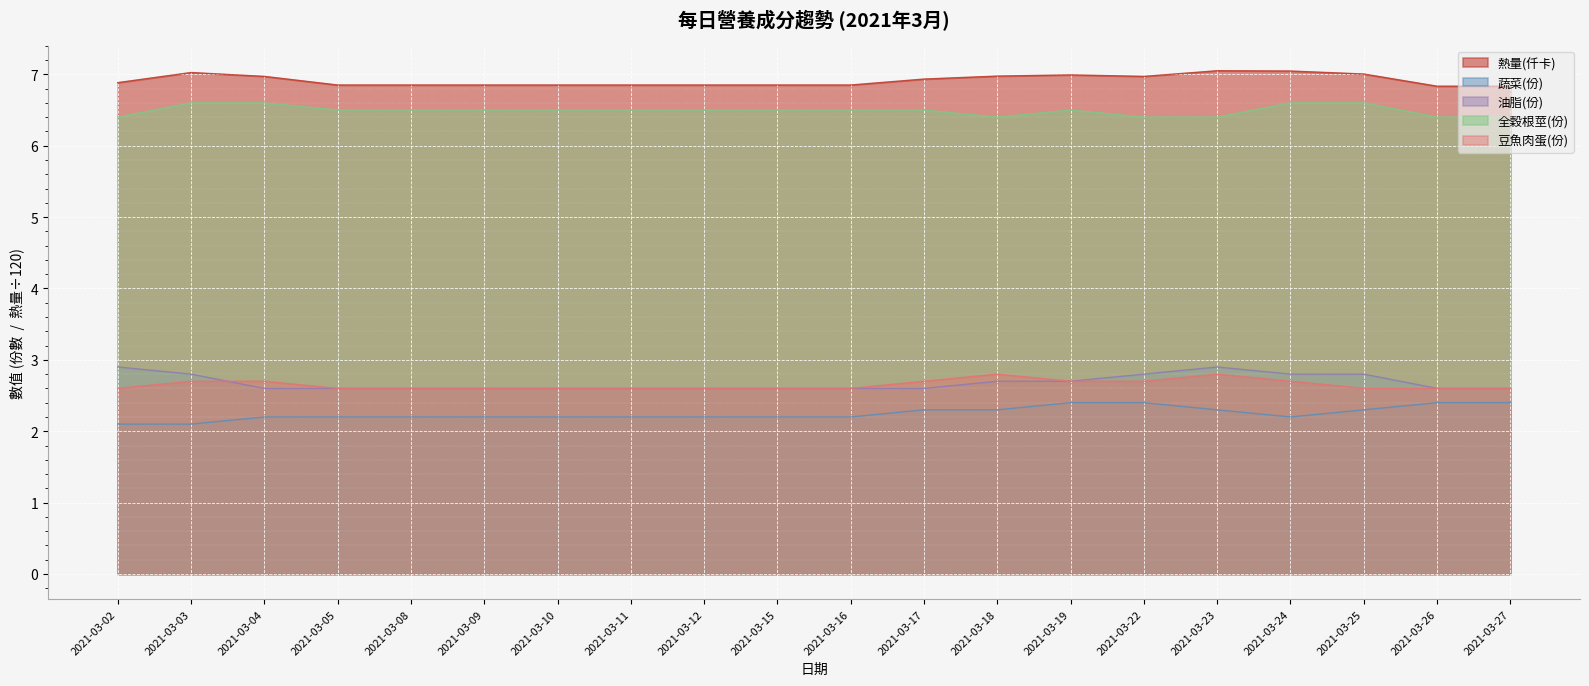

Which series has the largest total across all categories?

熱量(仟卡)